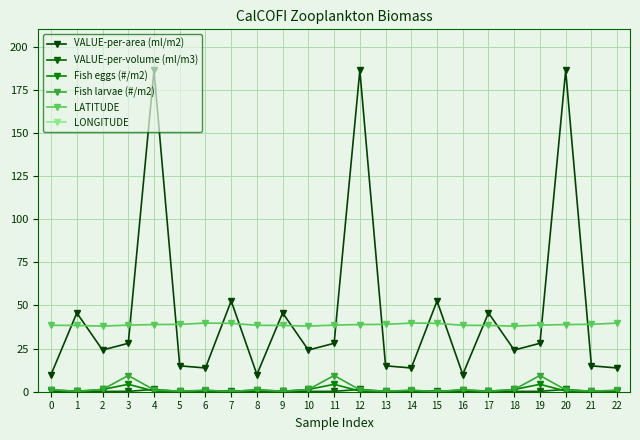

True or false: LONGITUDE and Fish larvae (#/m2) intersect in this chart.

False